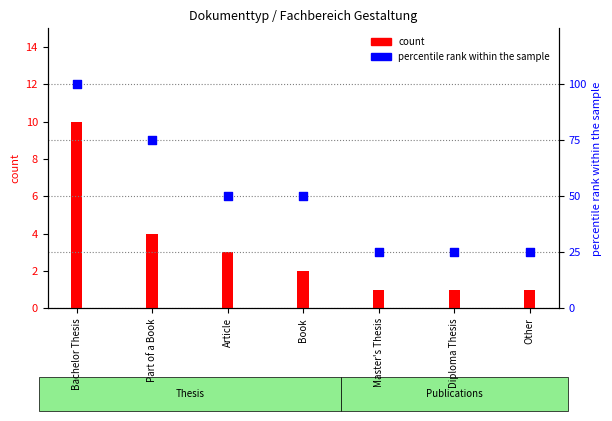

What is the ratio of the value at Book to the value at Other?

2.0